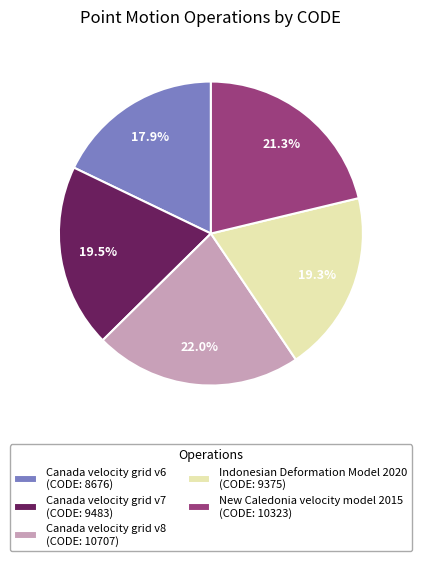

Between New Caledonia velocity model 2015 and Canada velocity grid v6, which is larger?

New Caledonia velocity model 2015